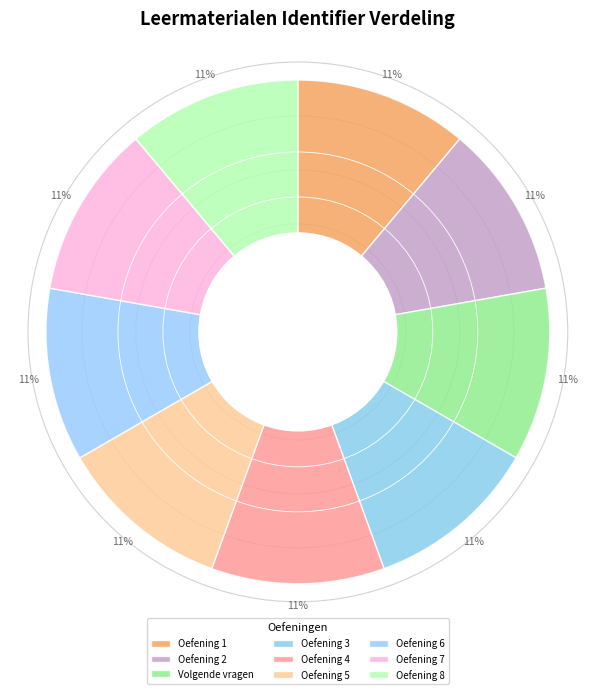

Combined, do Oefening 7 and Oefening 3 account for over 50%?

No